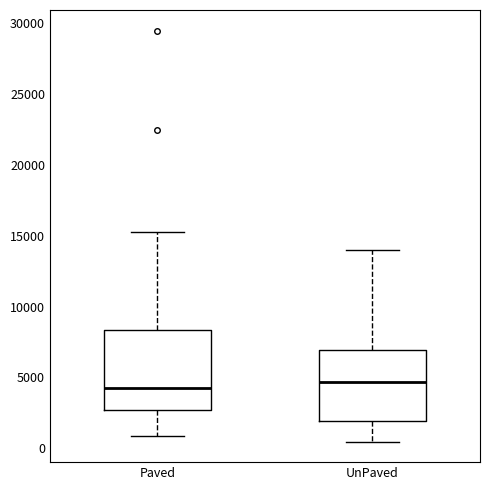

Which box is the tallest, from its lower edge to its upper edge?

Paved